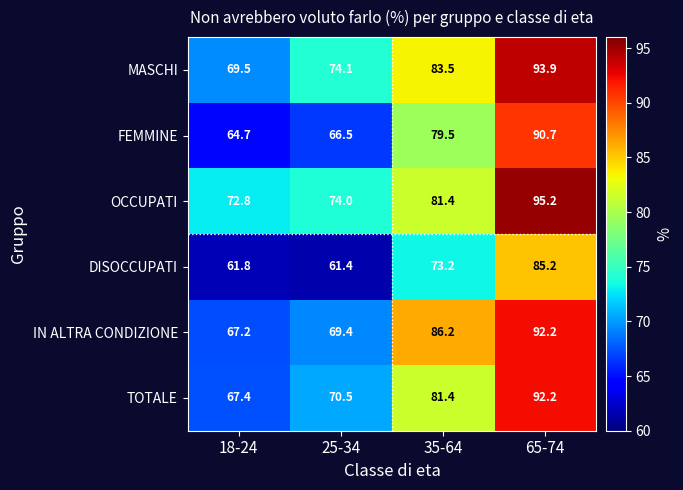

The OCCUPATI series shows 74.0 at 25-34. True or false?

True